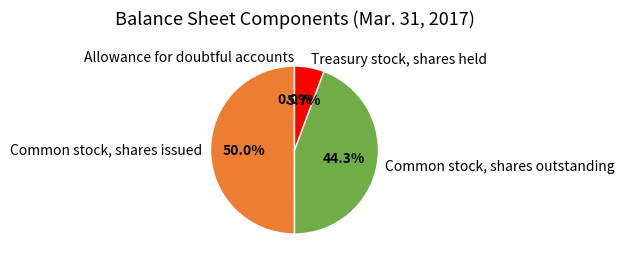

The Common stock, shares issued slice represents 50% of the pie. True or false?

True